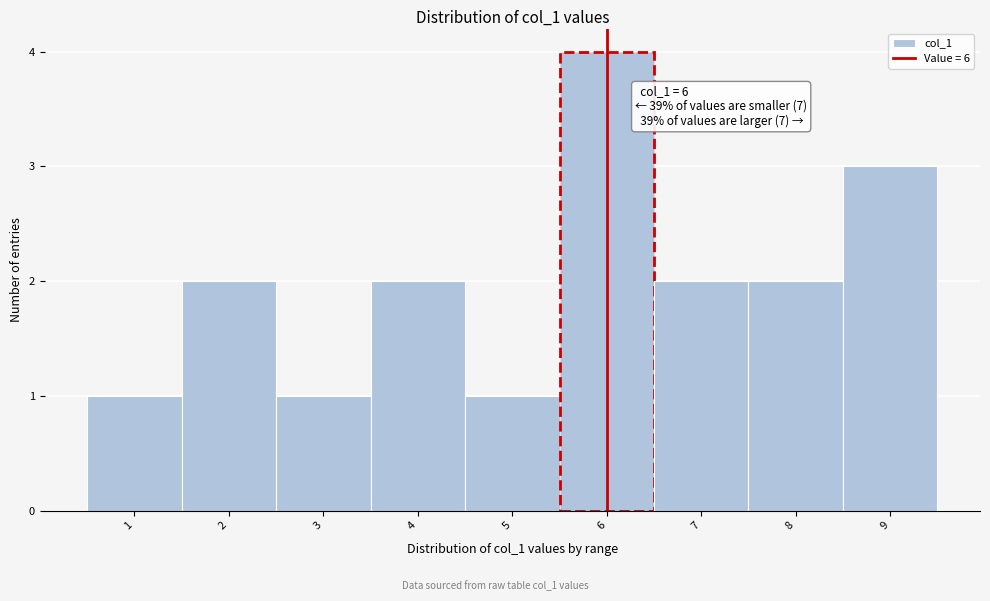

Which range on the x-axis has the tallest bar?

5.5 to 6.5